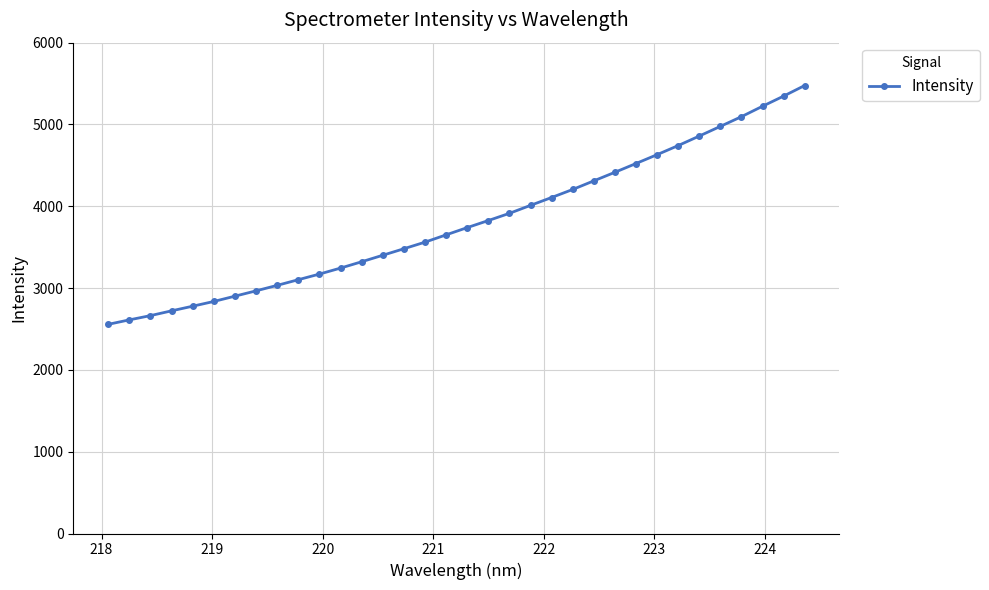

Reading left to right, what are all the values shown in this chart?

2556.6	2611.2	2663.2	2721.7	2778.5	2836.3	2901.1	2966.1	3033.3	3102.3	3171.2	3244.5	3321.8	3401.2	3480.9	3561.3	3650.6	3739.1	3825.6	3913.6	4011.1	4107.2	4205.4	4310.7	4415.5	4522.7	4630.9	4742.0	4858.5	4976.5	5095.2	5222.6	5346.7	5476.1